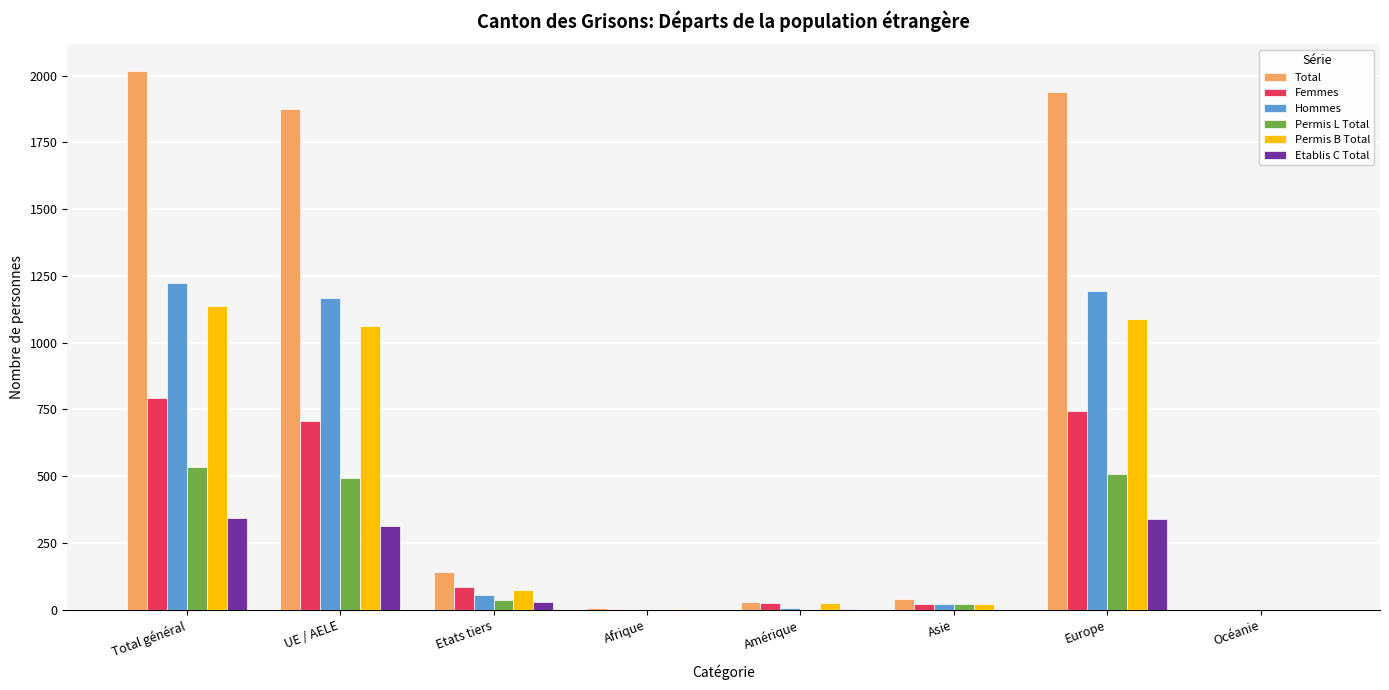

What are all the series names shown in the legend?

Total, Femmes, Hommes, Permis L Total, Permis B Total, Etablis C Total